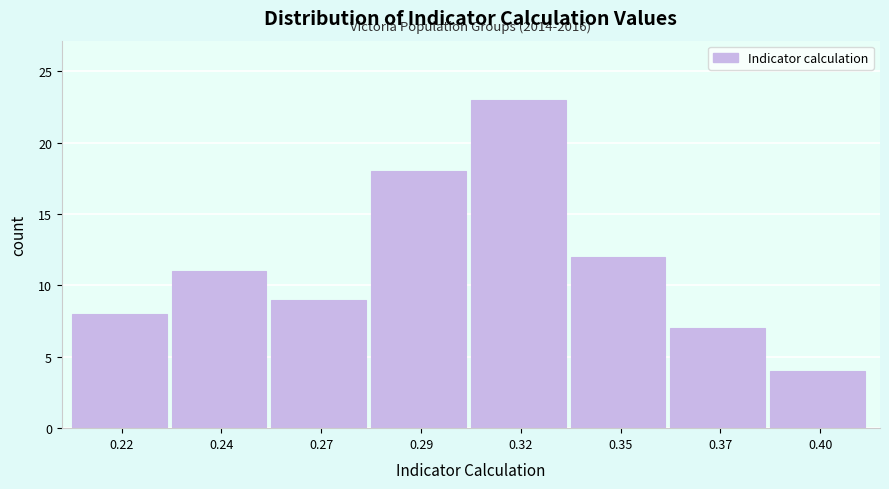

Reading left to right, list all the values displayed in this chart.

0.22=8	0.24=11	0.27=9	0.29=18	0.32=23	0.35=12	0.37=7	0.40=4